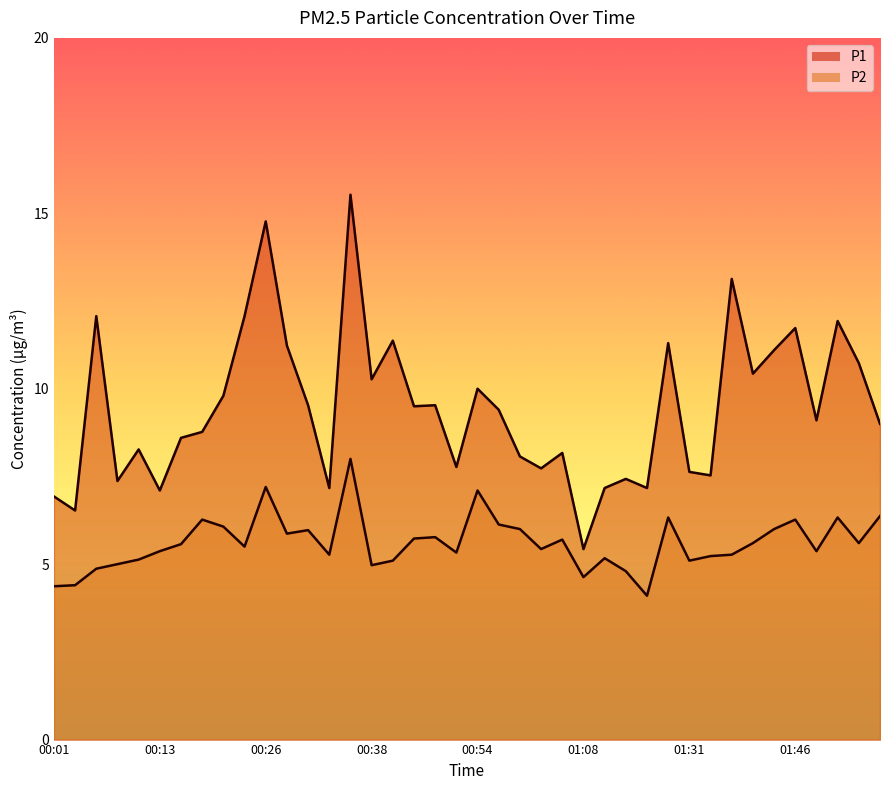

The value of P1 at 01:38 is 13.1. True or false?

True